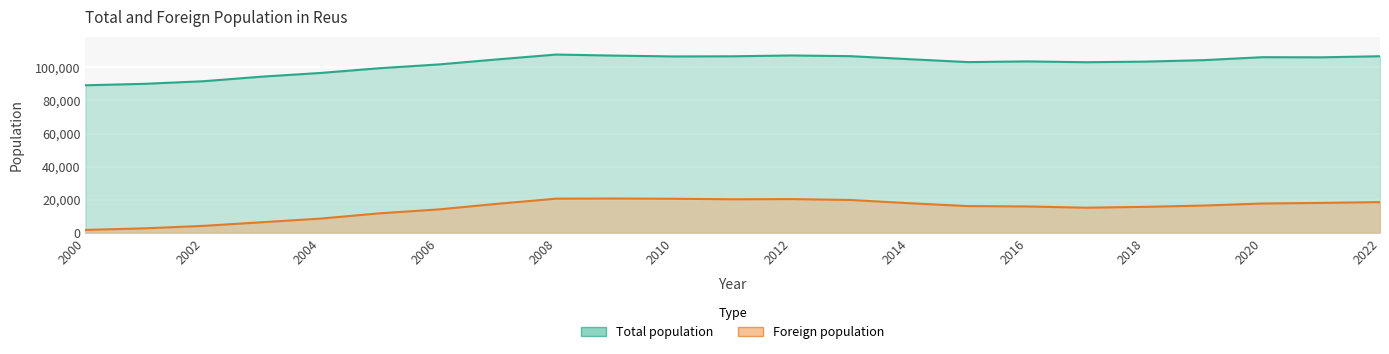

Reading left to right, list all the values displayed in this chart.

Total population: 89179	90056	91616	94407	96642	99505	101767	104835	107770	107118	106622	106709	107211	106790	104962	103194	103615	103123	103477	104373	106168	106084	106741
Foreign population: 1710	2674	4155	6366	8582	11760	14119	17502	20626	20707	20565	20243	20353	19830	17874	16117	15913	15156	15661	16441	17683	18058	18527